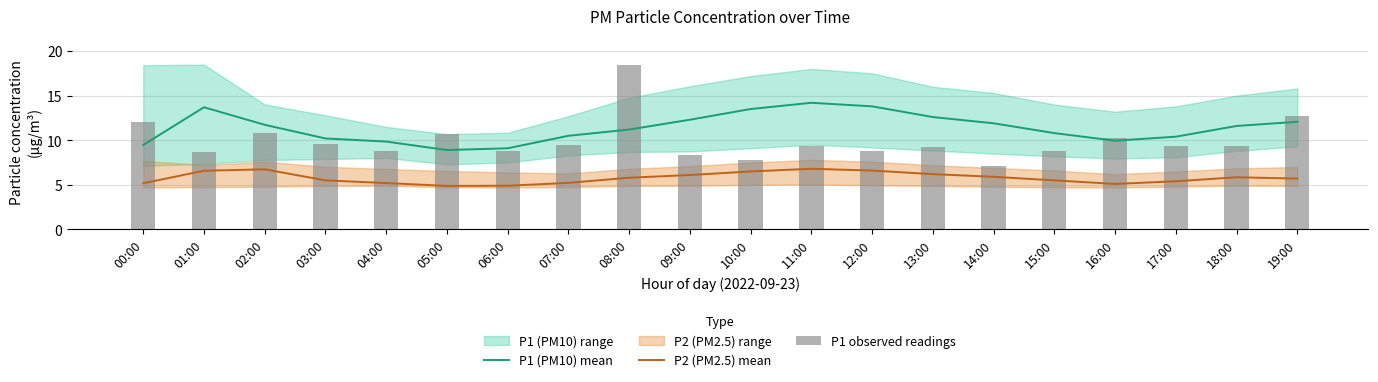

What is the difference between the maximum and minimum values in the P1 observed readings series?

11.3